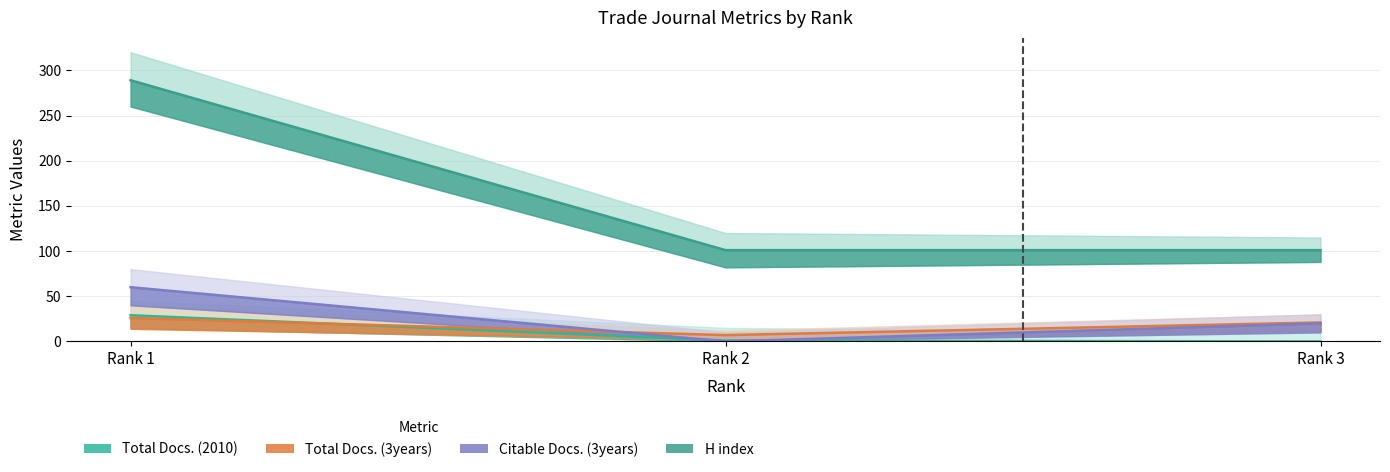

What is the sum of the Total Docs. (3years) values at Rank 2 and Rank 3?

28